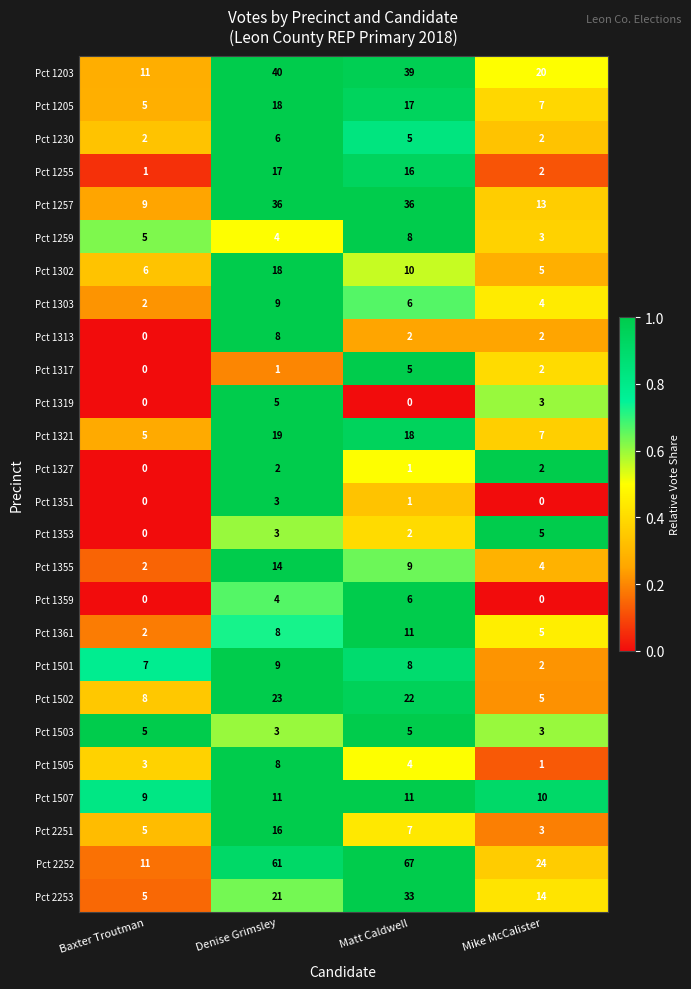

What is the maximum value shown in the chart?

67